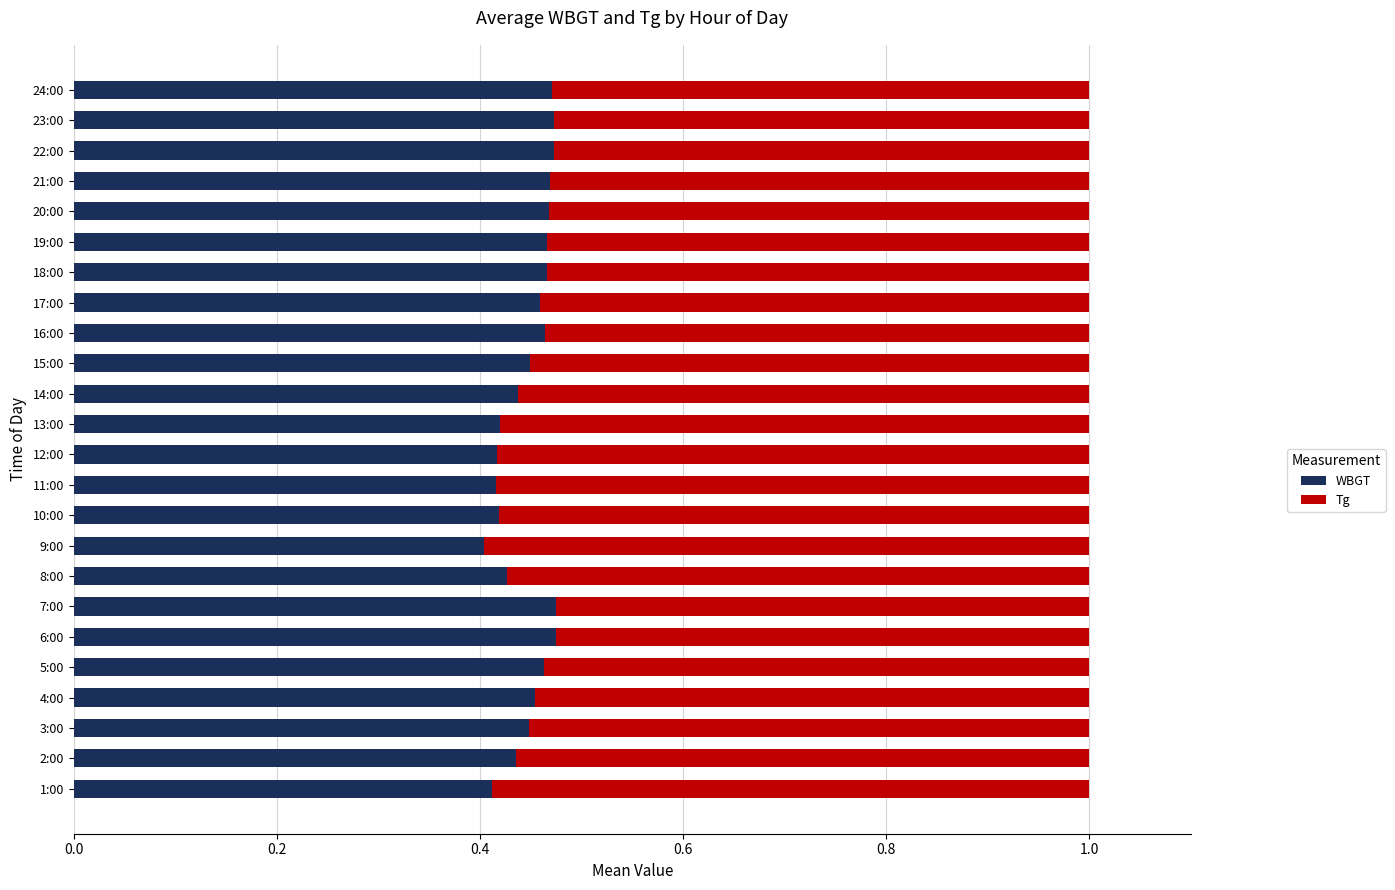

The value of WBGT at 2:00 is 0.4. True or false?

True